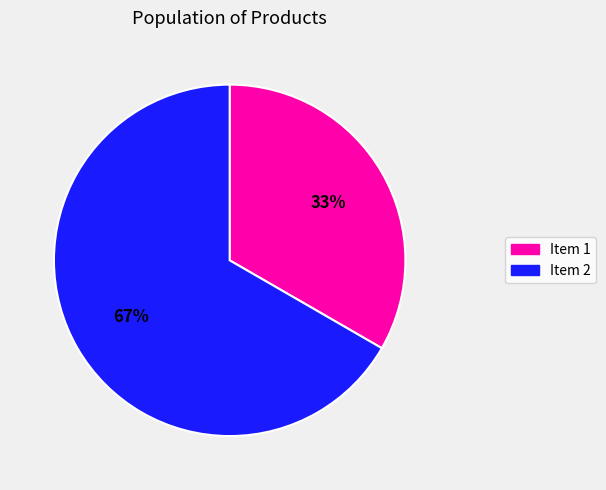

To the nearest percent, what is the average slice percentage?

50%